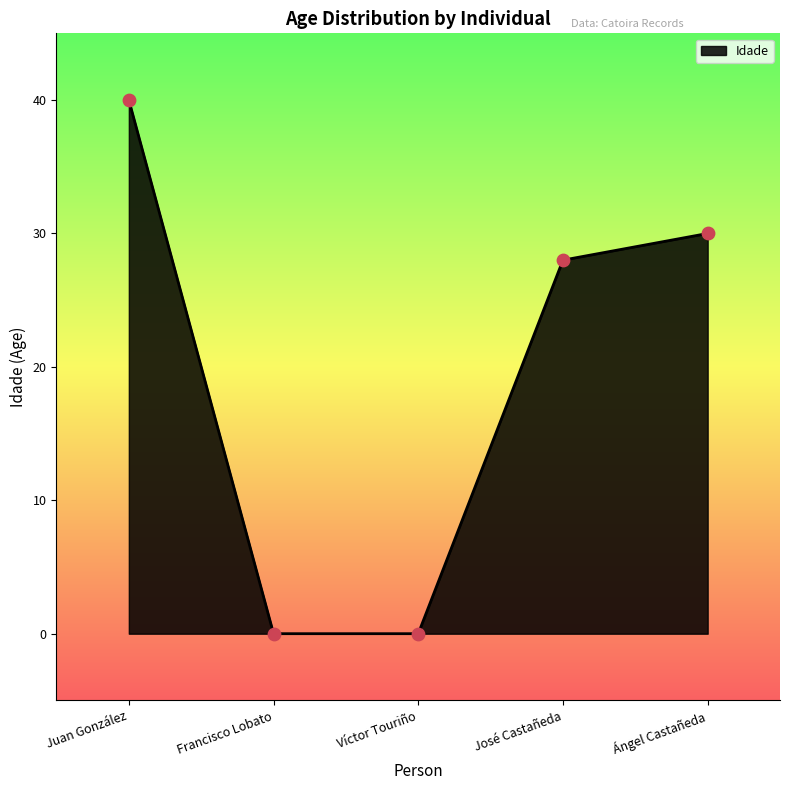

What is the change in value from Juan González to José Castañeda?

-12